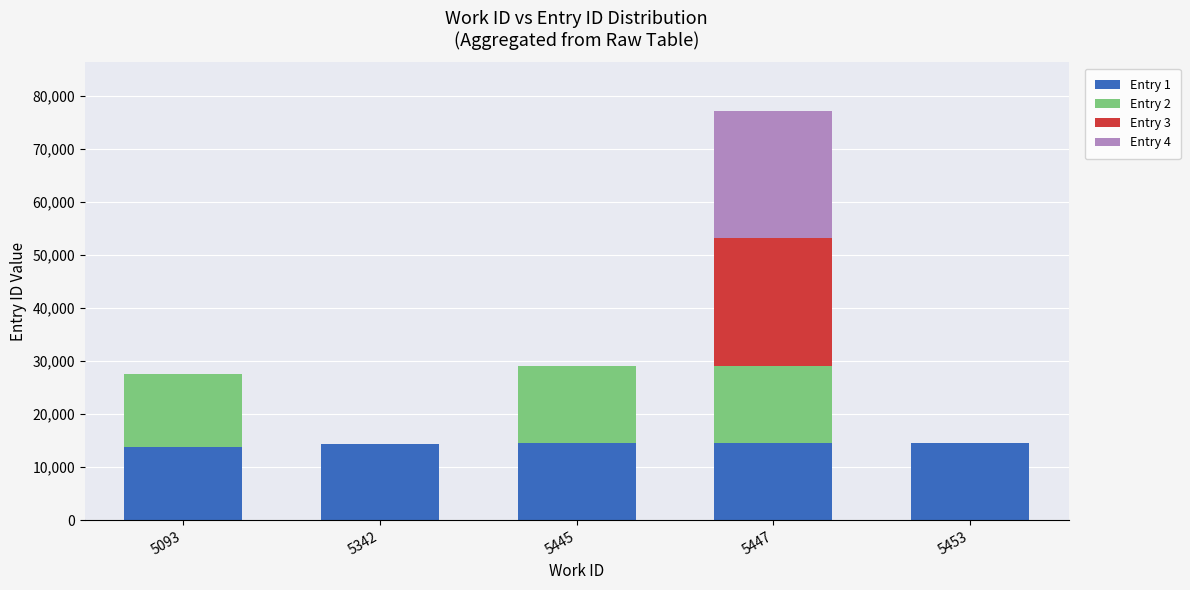

What is the total value across all series at 5445?

29121